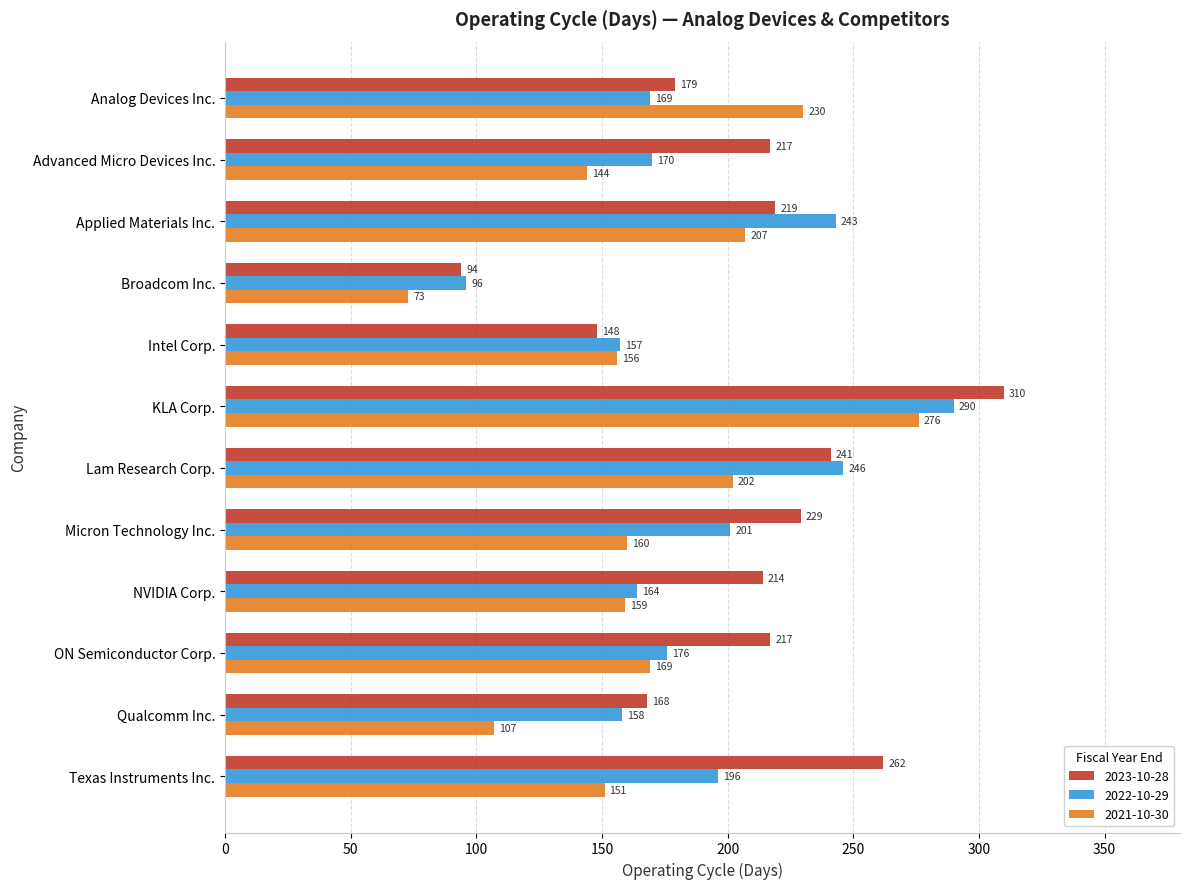

Rank the categories by 2021-10-30 value from highest to lowest.

KLA Corp., Analog Devices Inc., Applied Materials Inc., Lam Research Corp., ON Semiconductor Corp., Micron Technology Inc., NVIDIA Corp., Intel Corp., Texas Instruments Inc., Advanced Micro Devices Inc., Qualcomm Inc., Broadcom Inc.